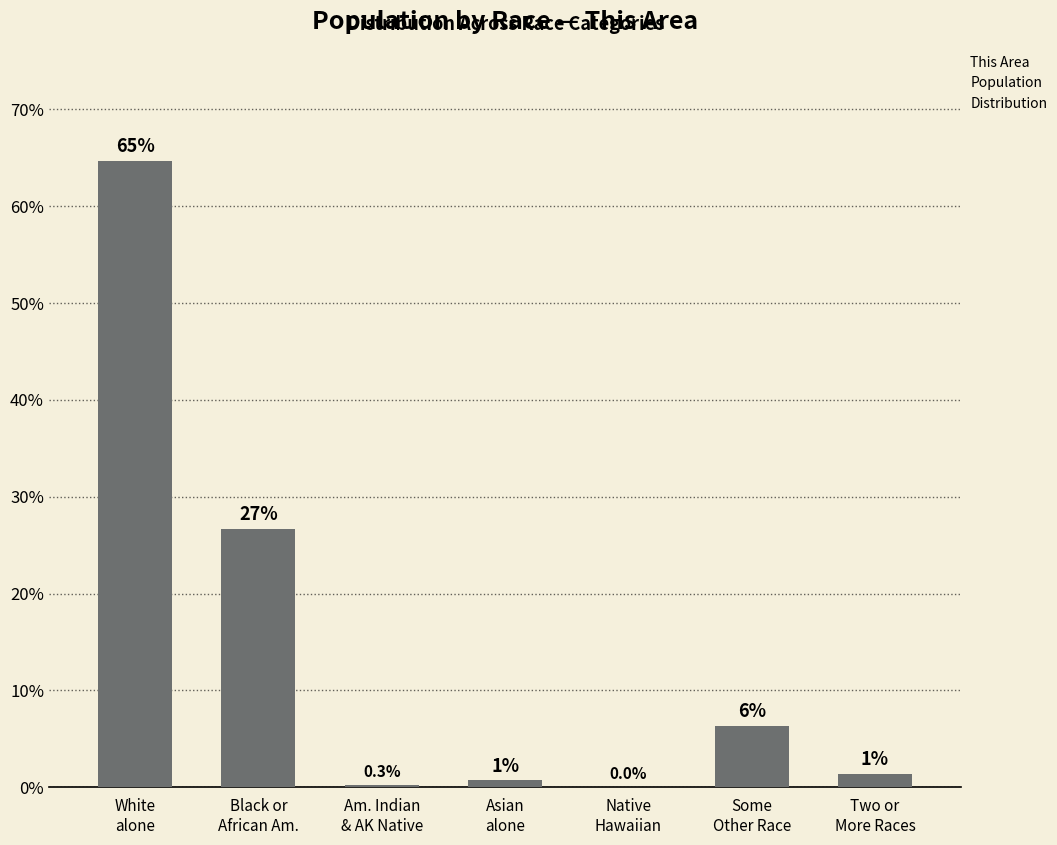

What is the approximate value at Am. Indian
& AK Native?

0.3